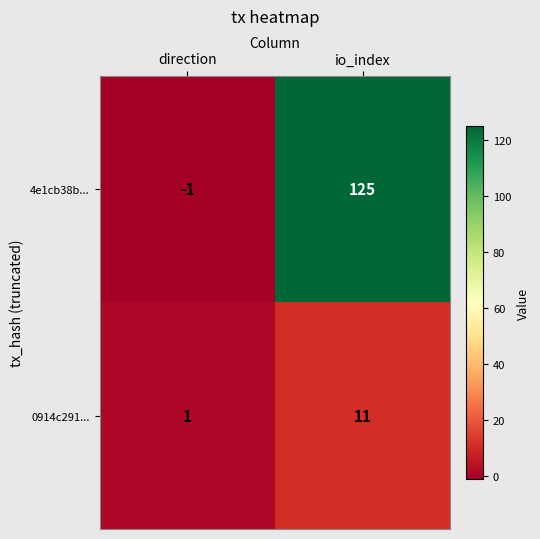

Reading left to right, transcribe all the data shown in this chart.

4e1cb38b...: -1	125
0914c291...: 1	11